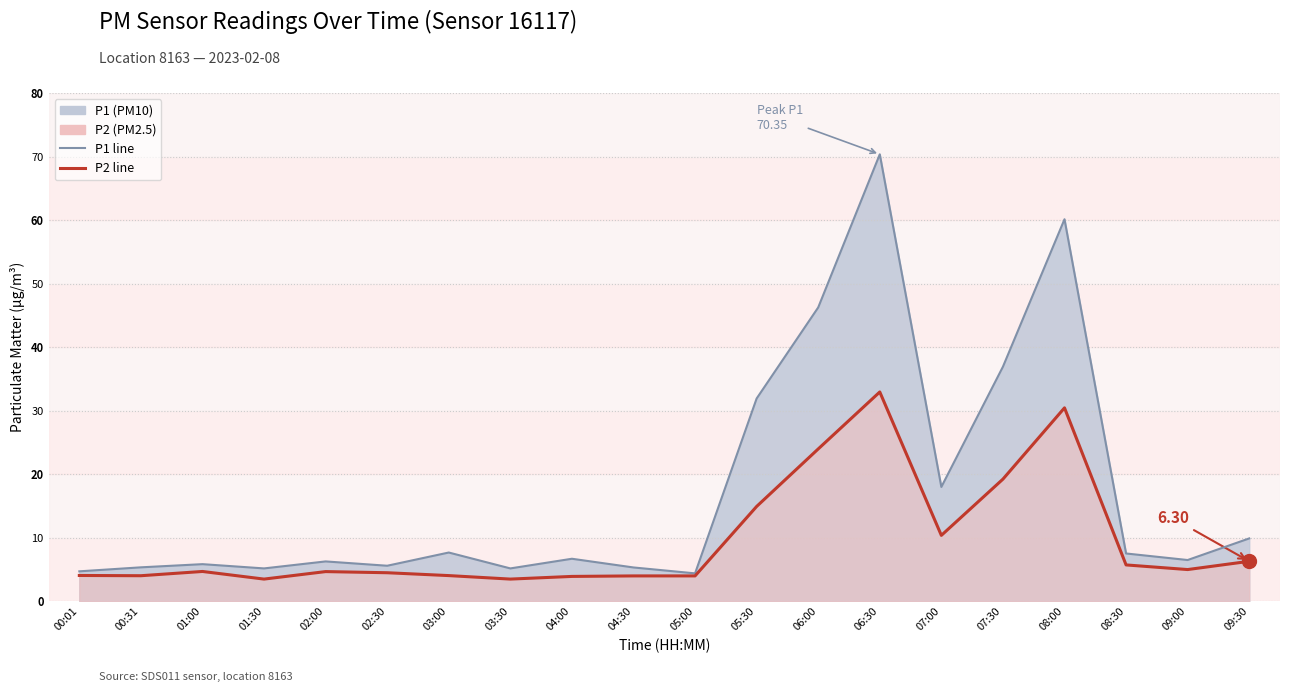

True or false: P2 line has more than 1 points higher than both neighbors.

True